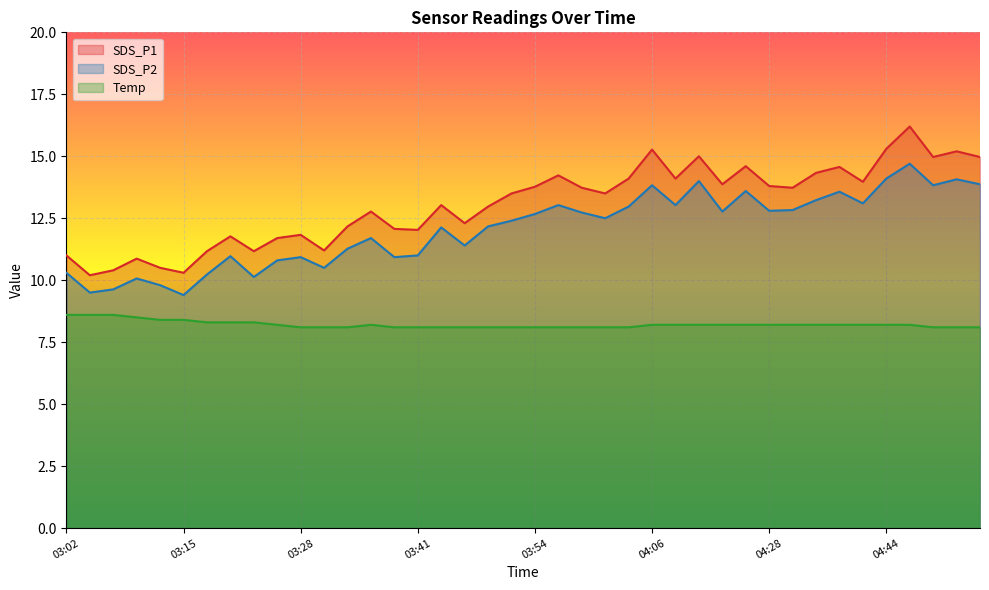

True or false: SDS_P1 has a value of 4.3 at 03:23.

False